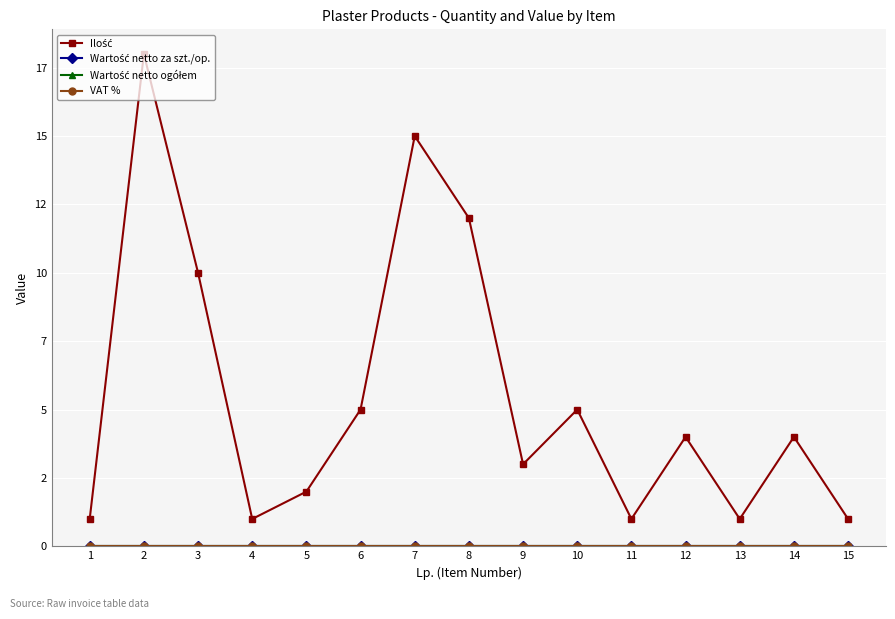

Does the chart have visible grid lines?

Yes